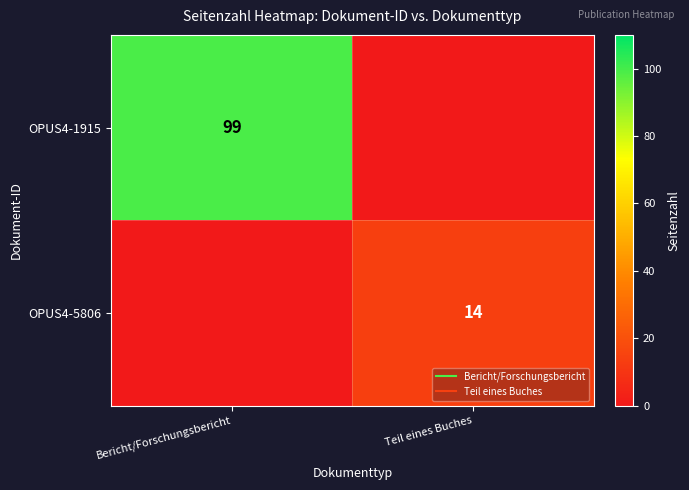

What is the average value of the OPUS4-1915 series?

50